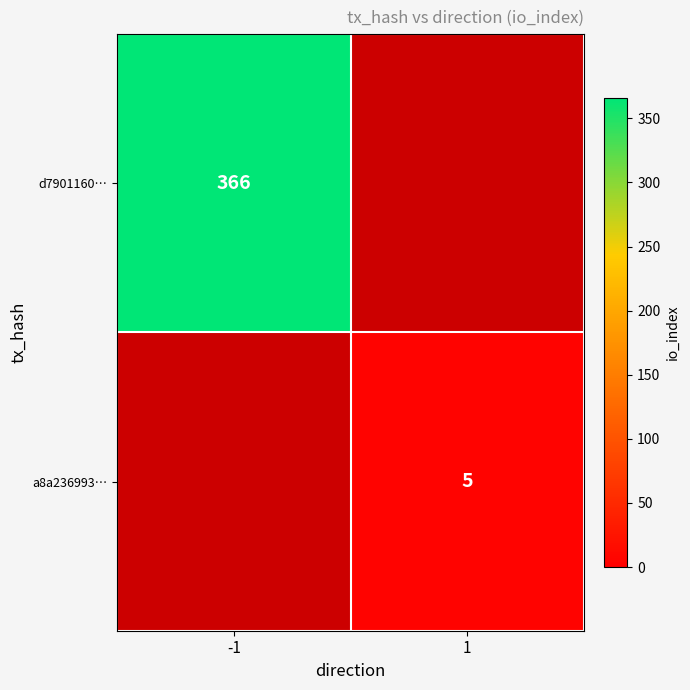

Is it true that a8a236993… equals 5 at 1?

True